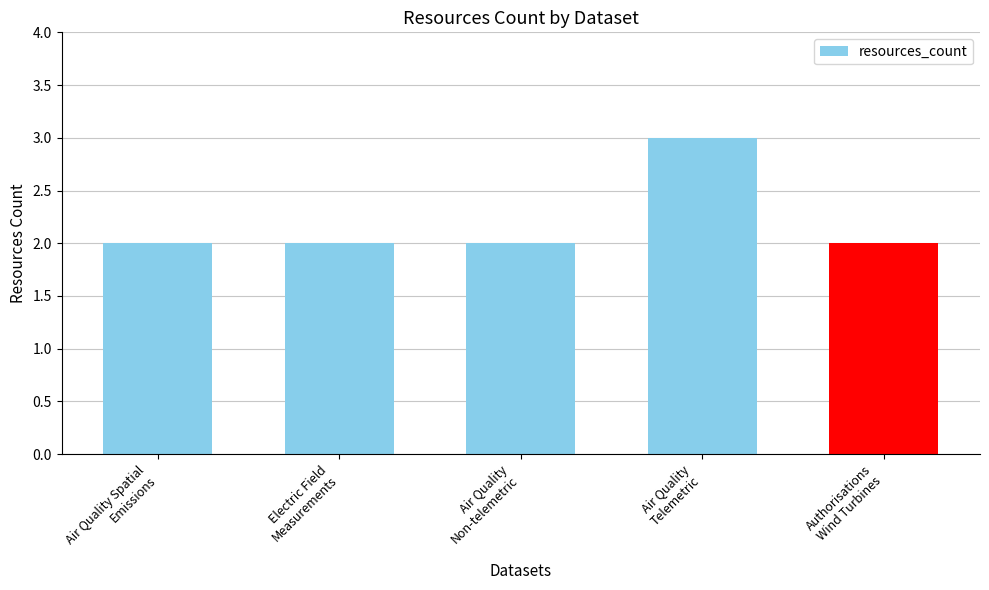

What is the maximum value shown in the chart?

3